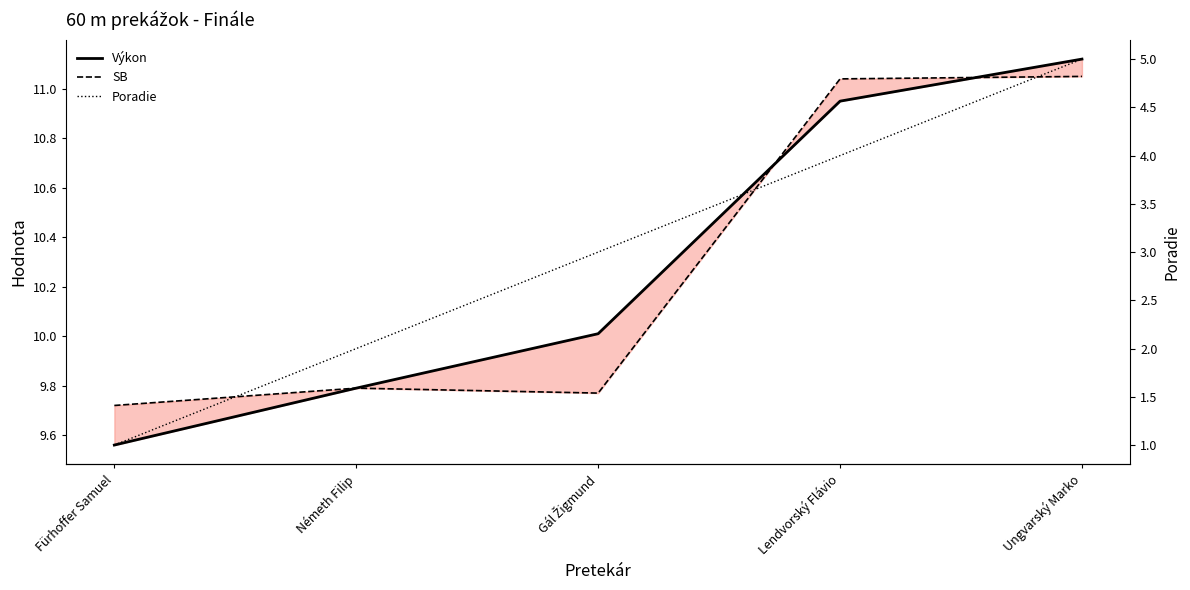

What is the label of the 5th point from the left?

Ungvarský Marko